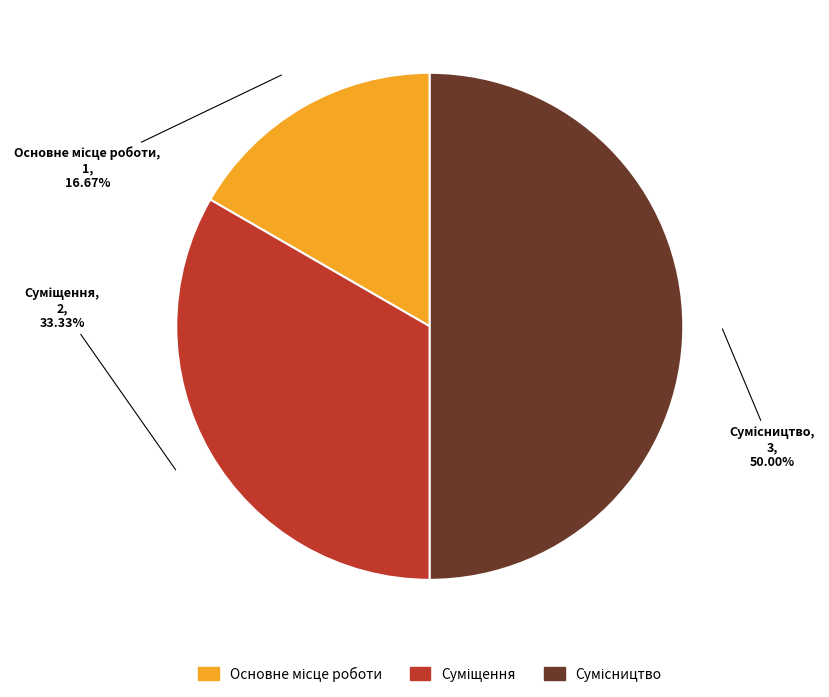

The Основне місце роботи slice represents 17% of the pie. True or false?

True